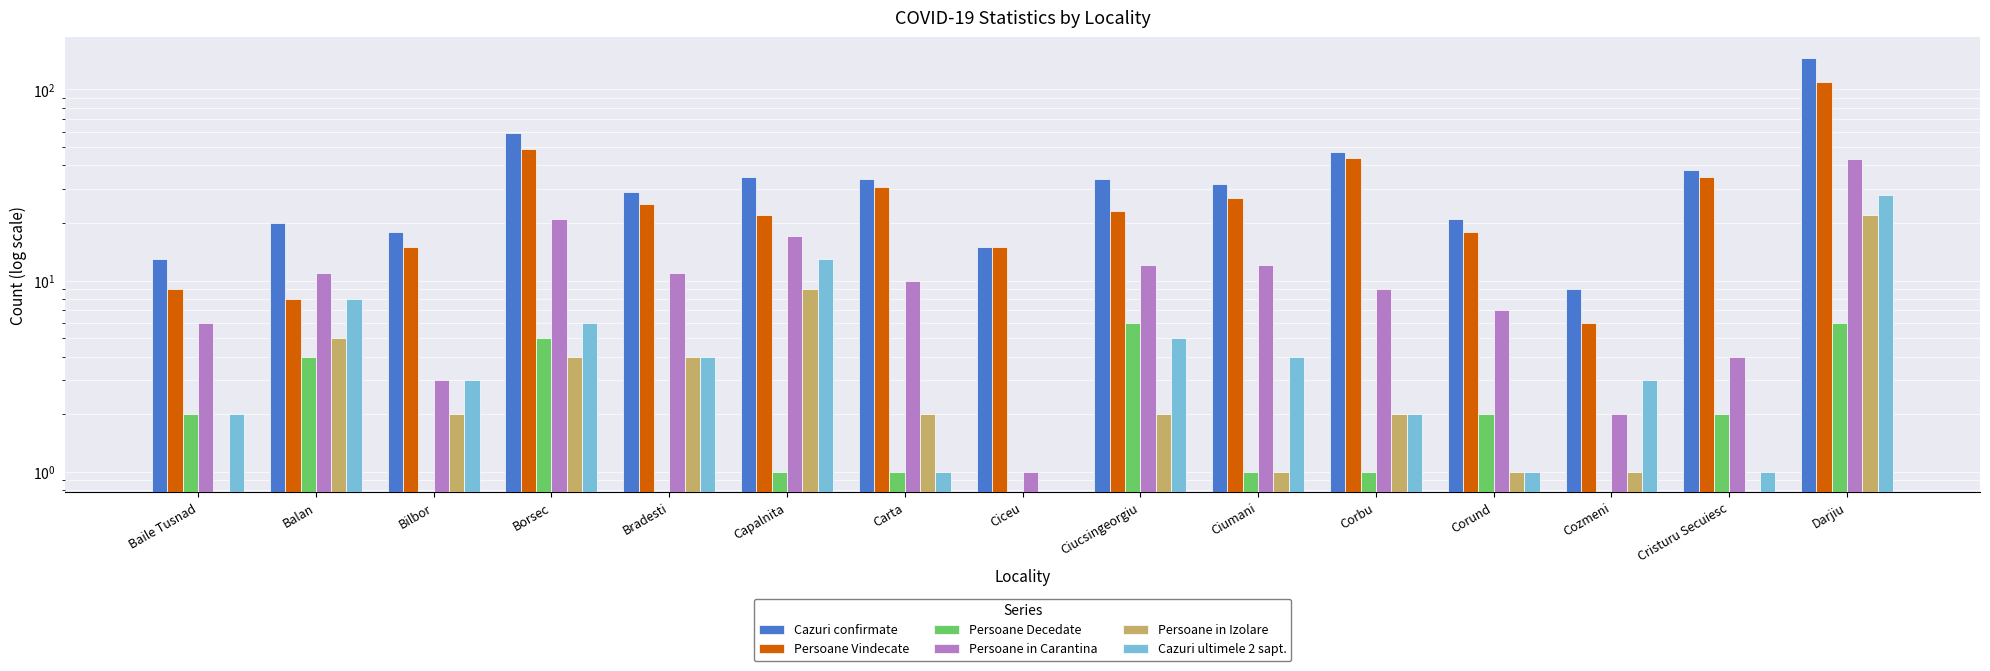

Where does the Cazuri ultimele 2 sapt. series first go above 3?

Balan